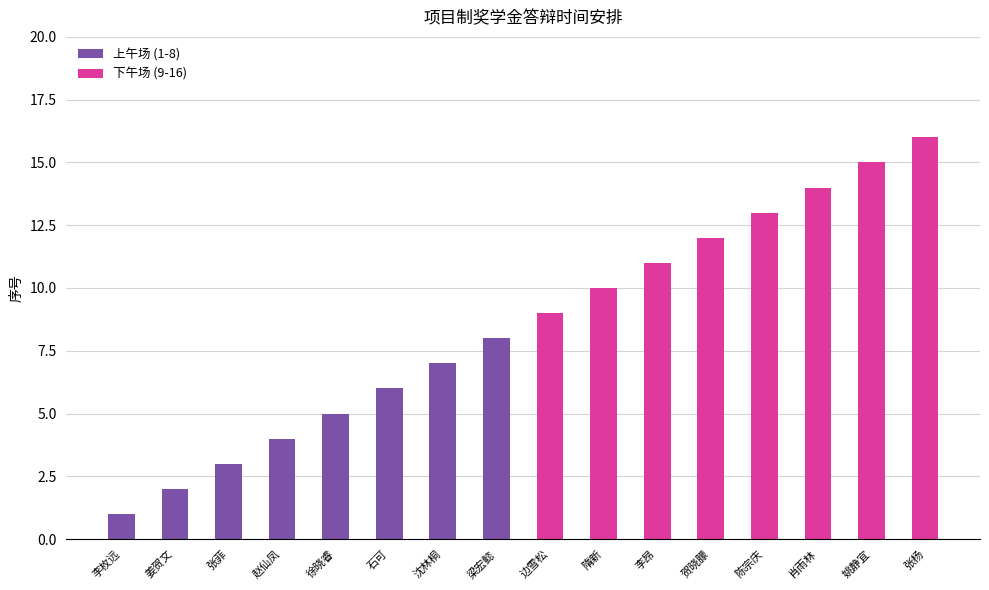

Which label corresponds to the smallest value in the chart?

李枚远